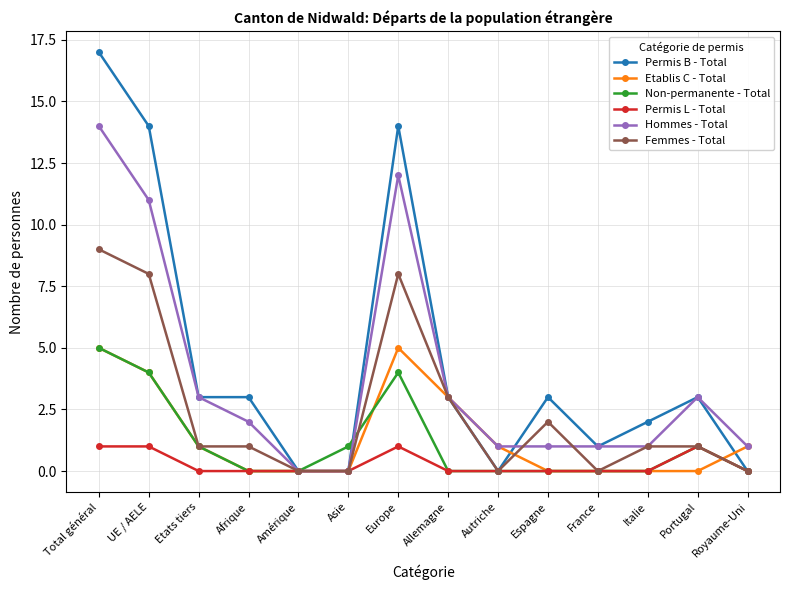

Which label corresponds to the largest value in the chart?

Total général